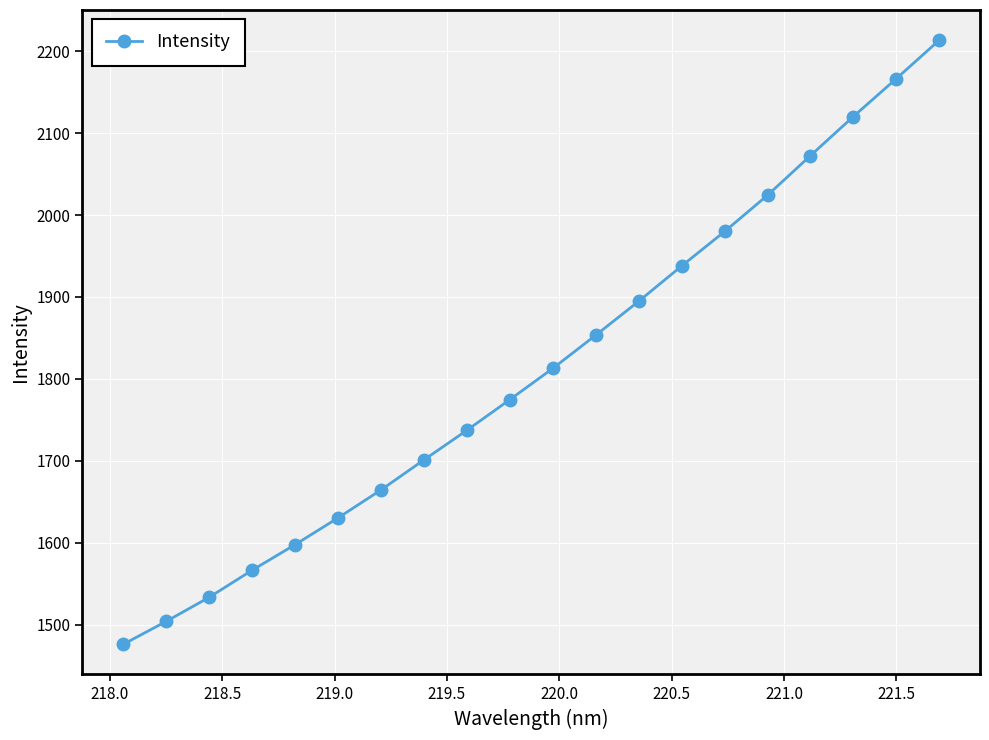

What is the value of the 2nd point from the left?

1503.9